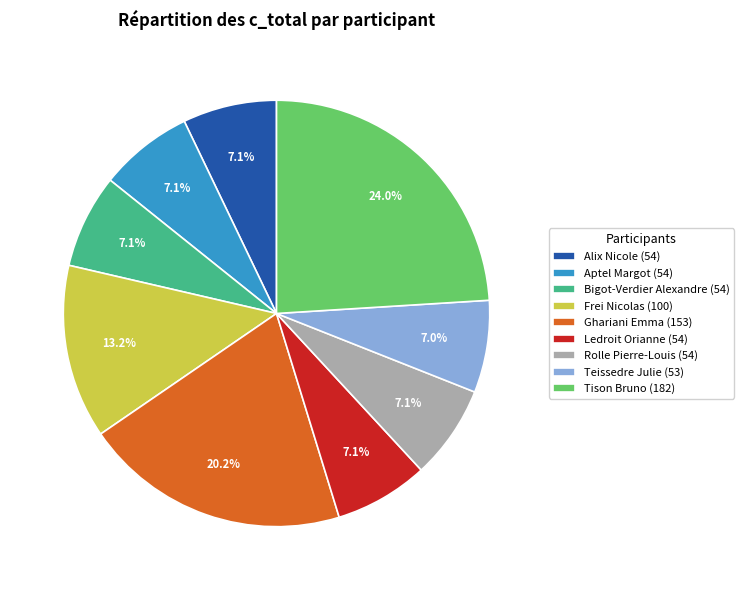

Count the number of slices in the pie.

9